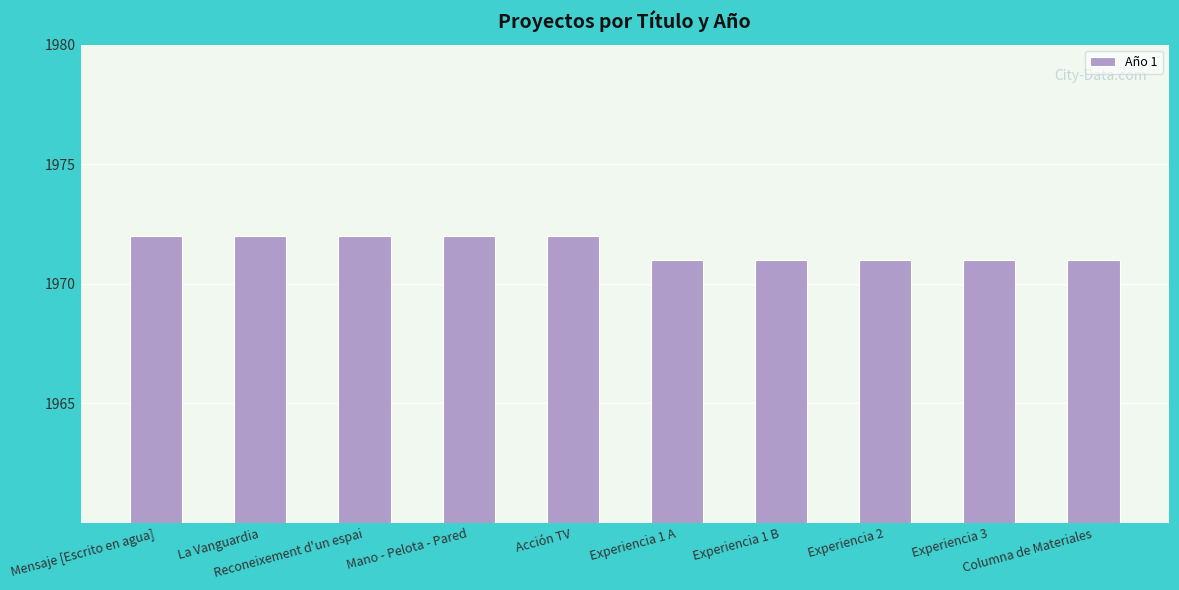

Reading right to left, list all the values displayed in this chart.

1971	1971	1971	1971	1971	1972	1972	1972	1972	1972